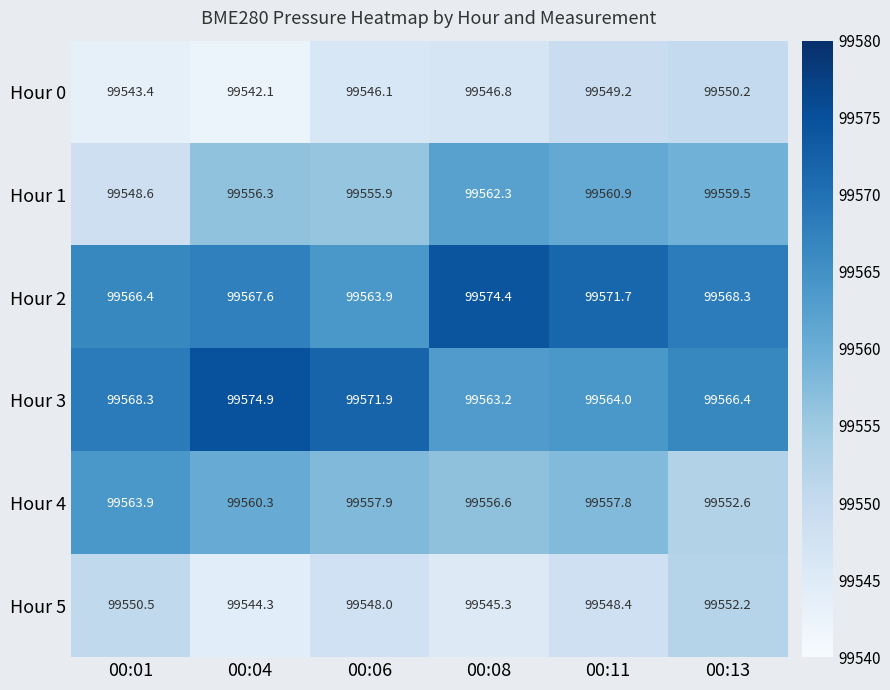

What is the spread (max minus min) of values at 00:01?

24.9